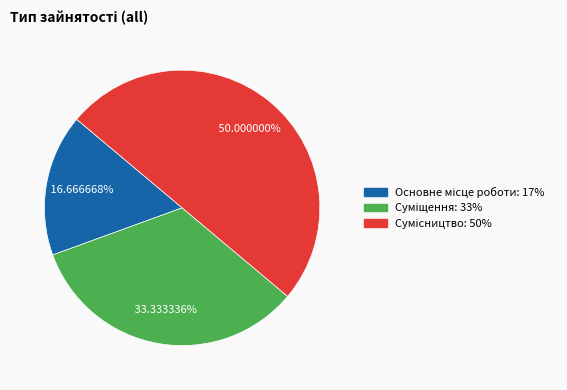

Is it true that Суміщення is 33% of the pie?

True